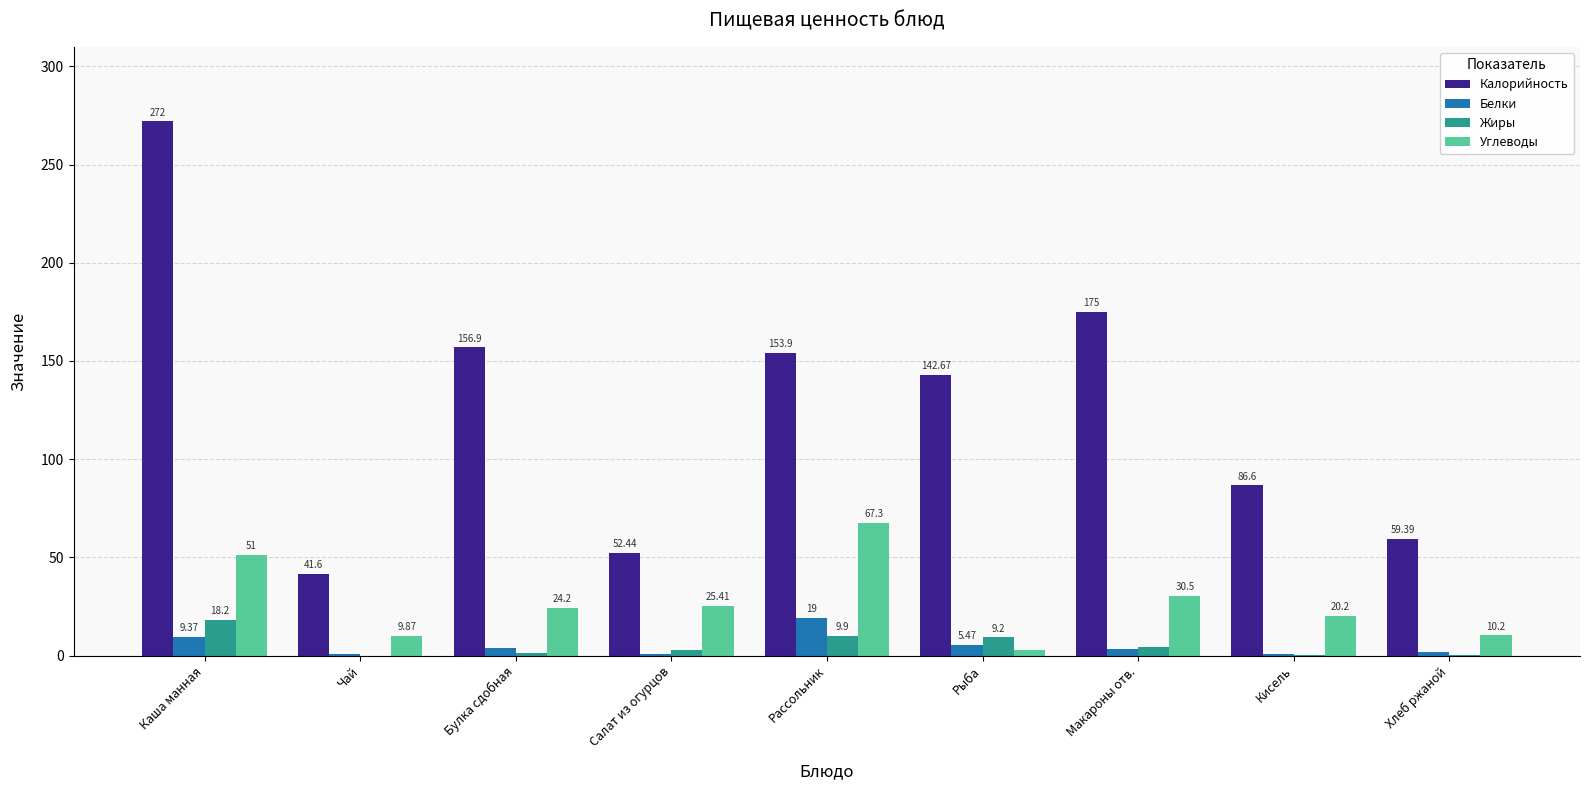

What are all the series names shown in the legend?

Калорийность, Белки, Жиры, Углеводы